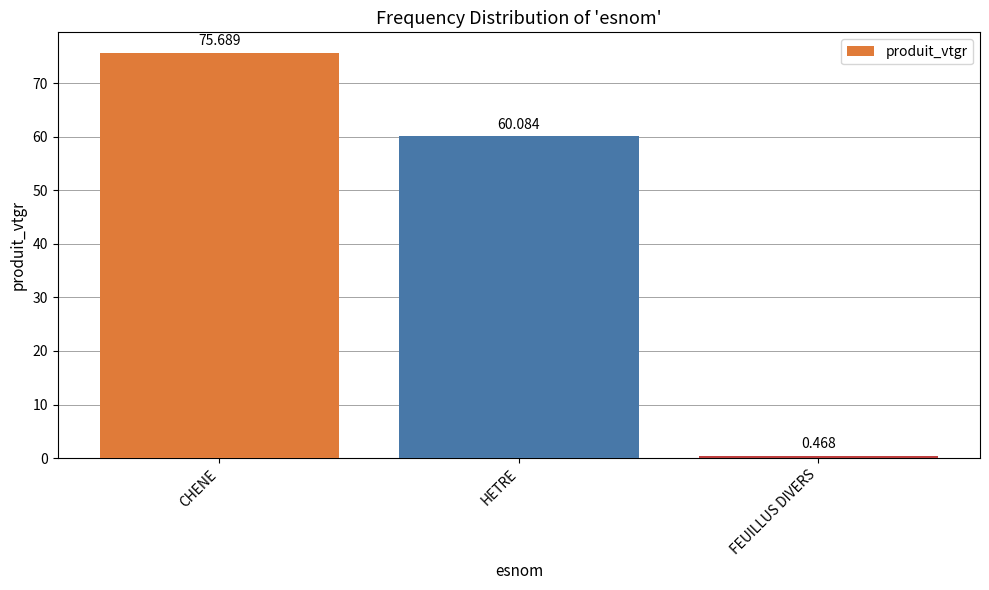

How many data points are above 60?

2